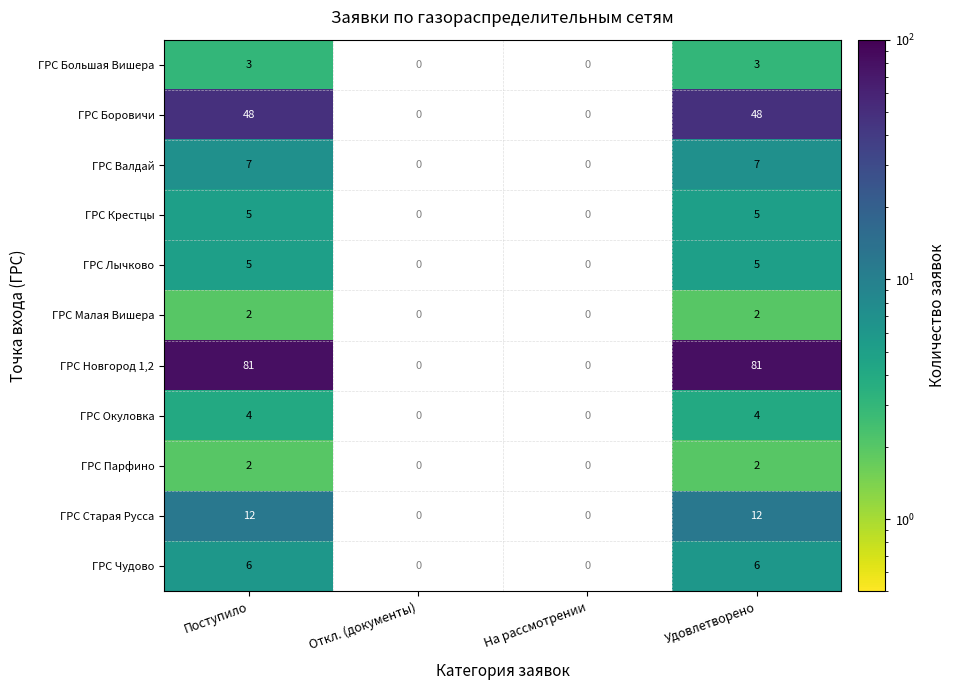

Is it true that ГРС Крестцы equals 8.9 at Удовлетворено?

False